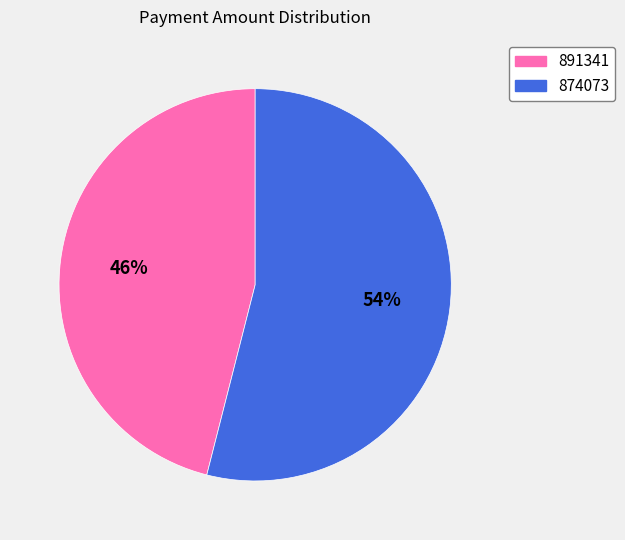

How many segments does this pie chart have?

2